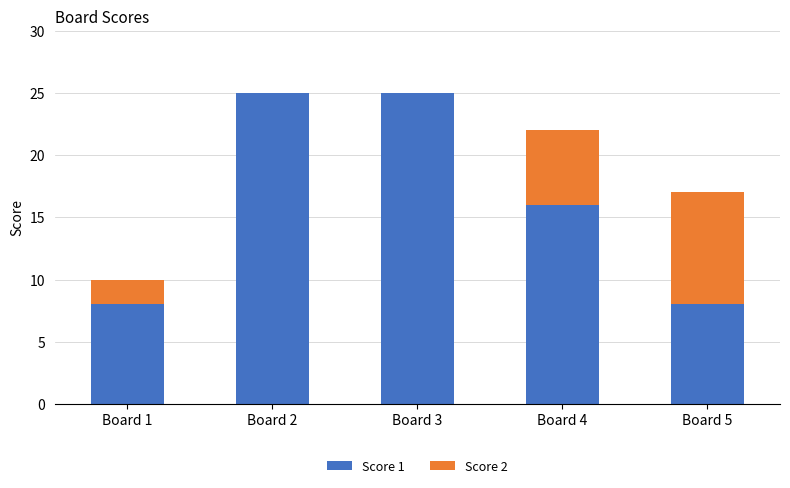

Is it true that Score 1 equals 16 at Board 4?

True